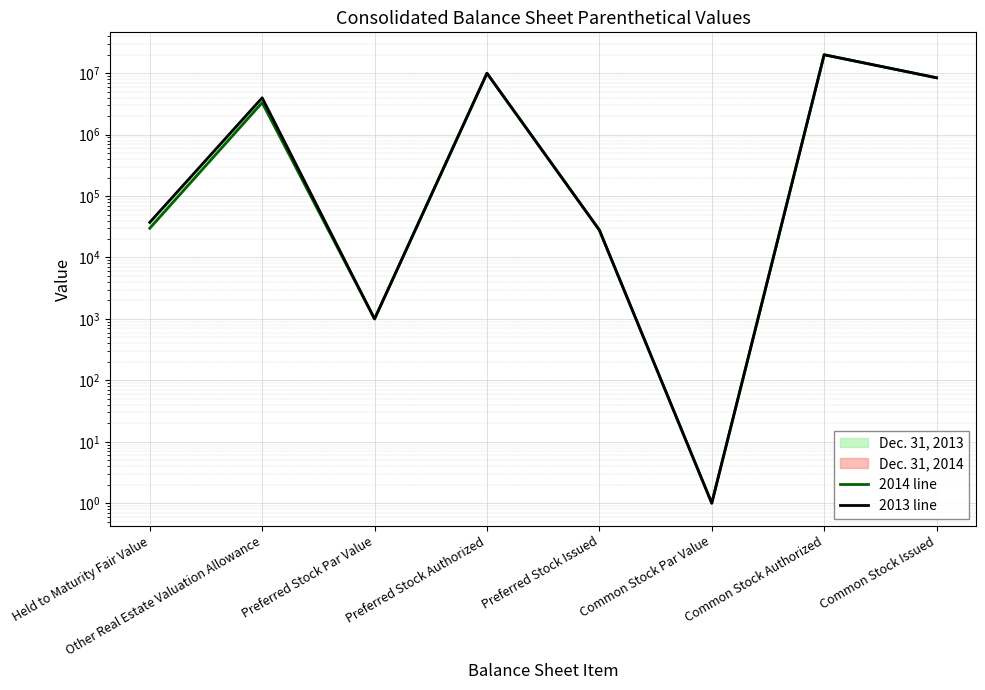

Reading right to left, transcribe all the data shown in this chart.

2014 line: Common Stock Issued=8439258	Common Stock Authorized=20000000	Common Stock Par Value=1	Preferred Stock Issued=28000	Preferred Stock Authorized=10000000	Preferred Stock Par Value=1000	Other Real Estate Valuation Allowance=3319644	Held to Maturity Fair Value=29923
2013 line: Common Stock Issued=8439258	Common Stock Authorized=20000000	Common Stock Par Value=1	Preferred Stock Issued=28000	Preferred Stock Authorized=10000000	Preferred Stock Par Value=1000	Other Real Estate Valuation Allowance=3985920	Held to Maturity Fair Value=37309